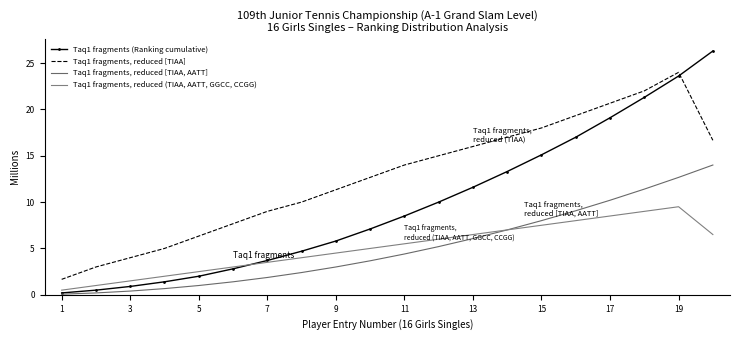

Which series has the widest spread of values?

Taq1 fragments (Ranking cumulative)